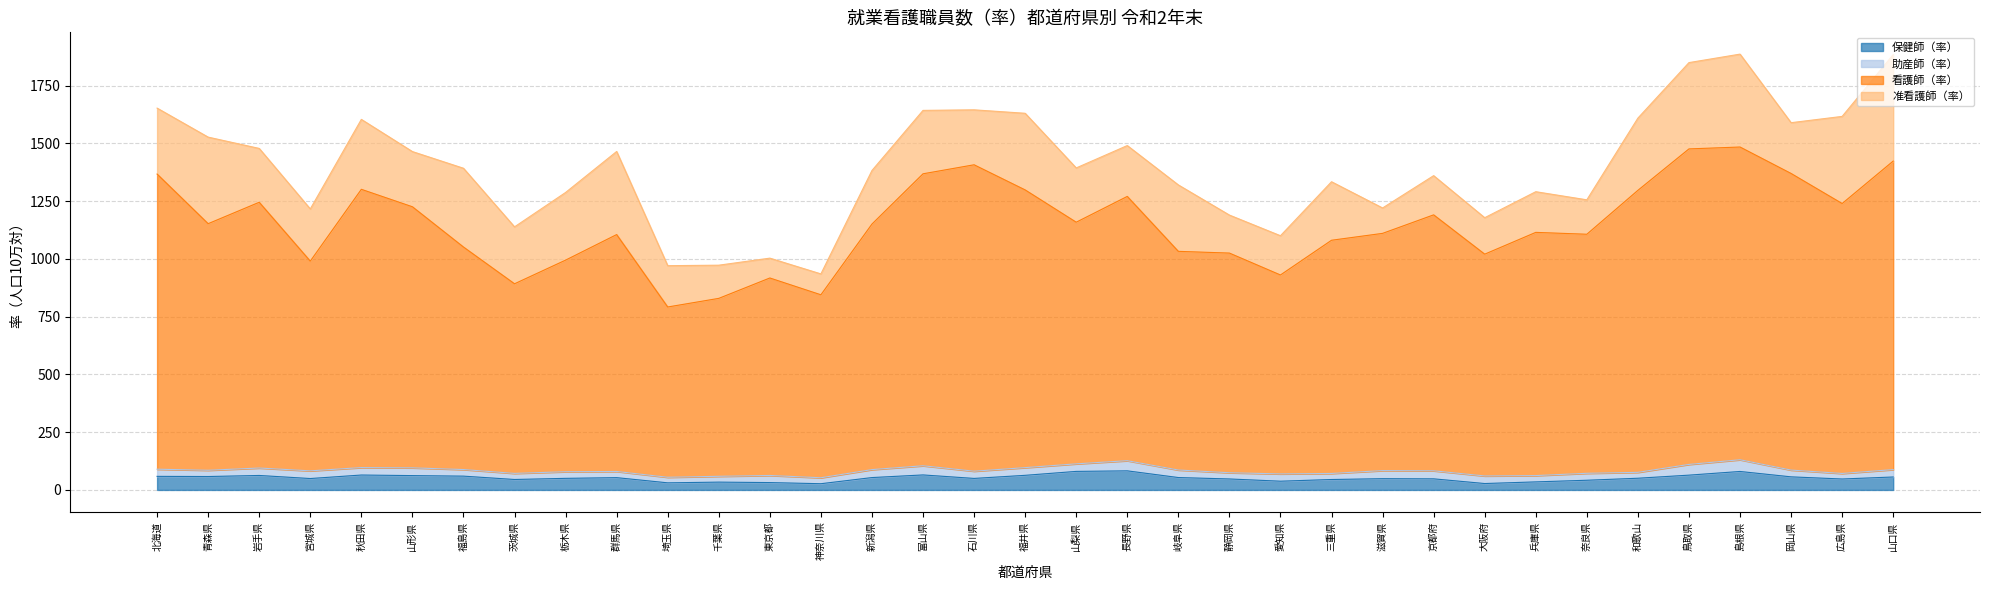

Does the chart display data point markers on the line(s)?

No